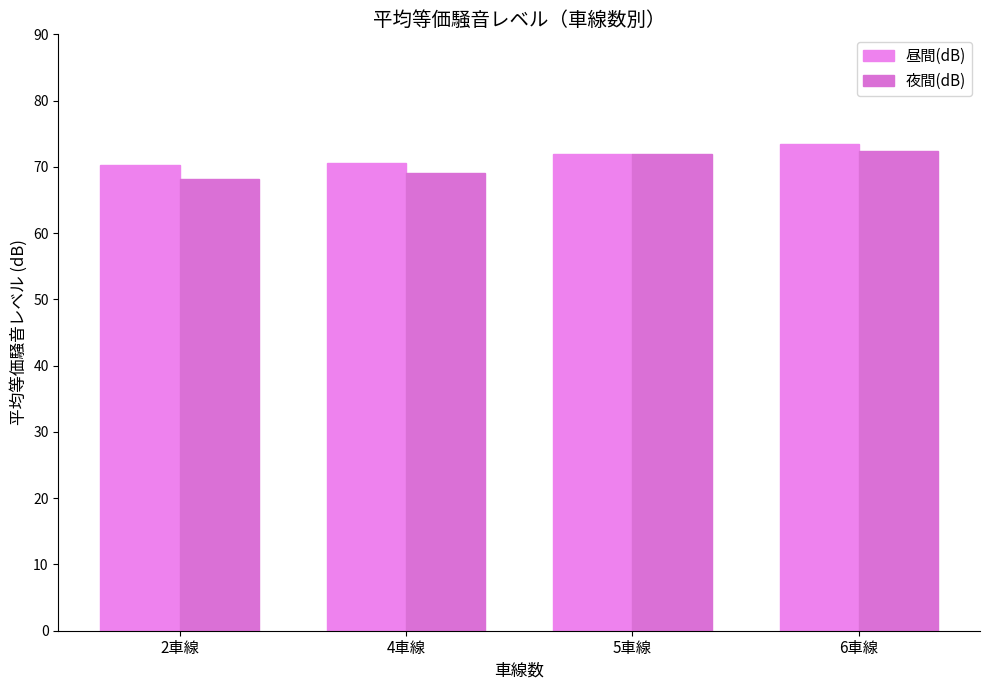

Rank the categories by 夜間(dB) value from highest to lowest.

6車線, 5車線, 4車線, 2車線